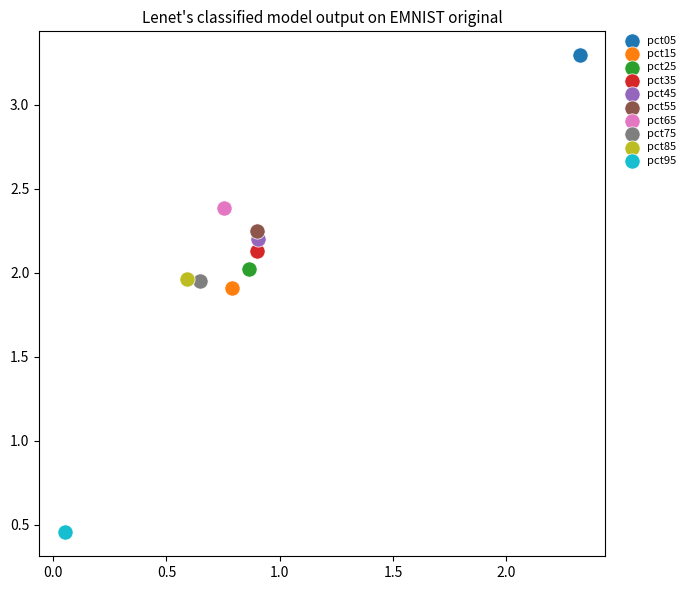

What are all the series names shown in the legend?

pct05, pct15, pct25, pct35, pct45, pct55, pct65, pct75, pct85, pct95